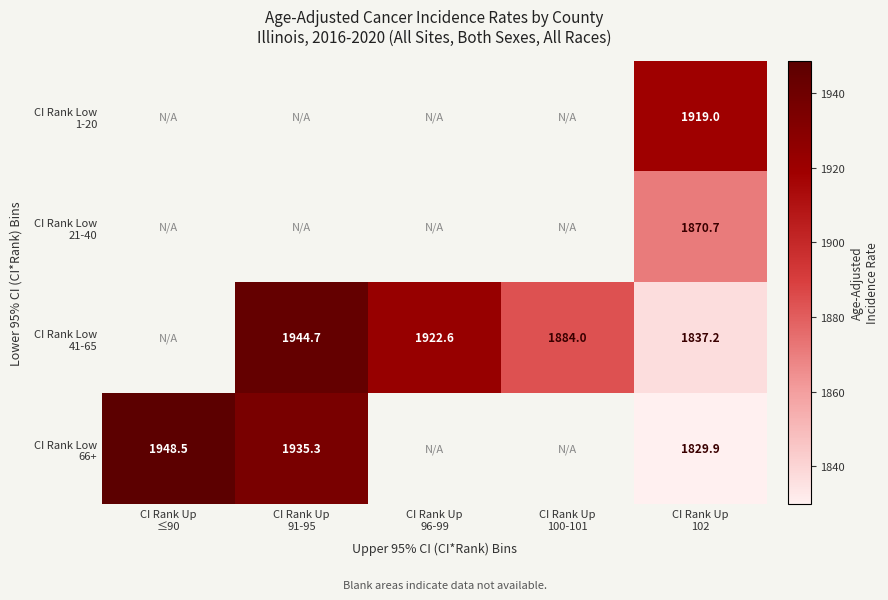

Which series has the largest range (max minus min)?

CI Rank Low 66+